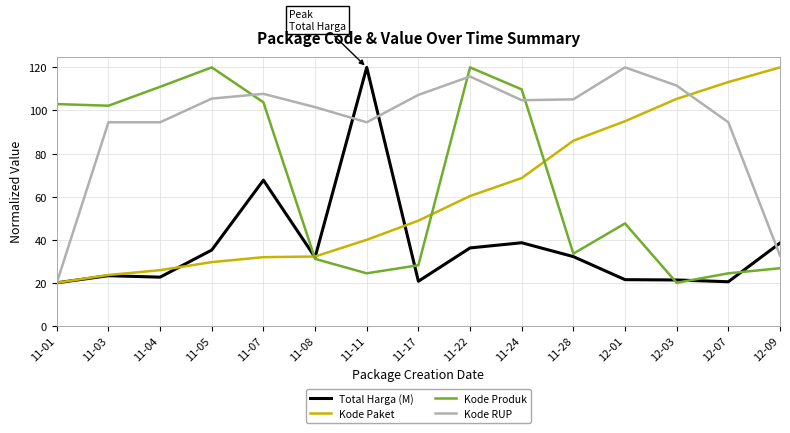

How many values in the Kode Produk series are below 47?

7